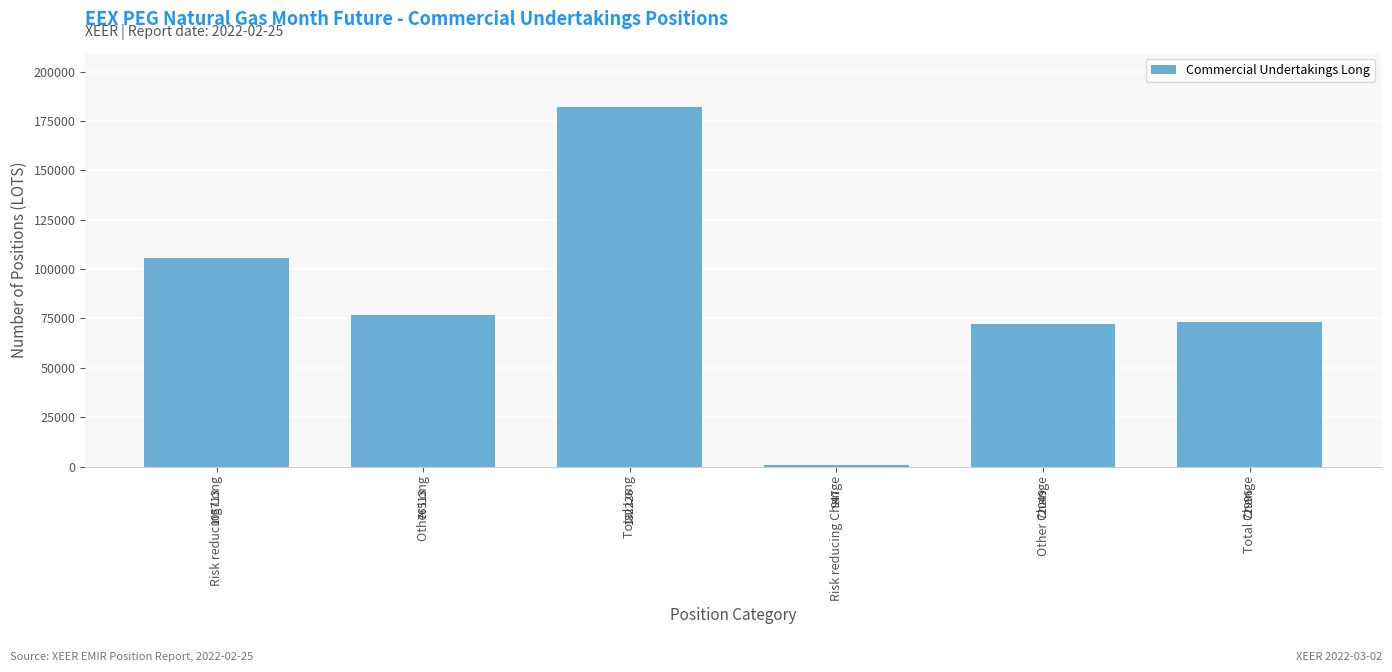

Reading left to right, extract all data points from this chart.

Risk reducing Long=105713	Other Long=76513	Total Long=182226	Risk reducing Change=947	Other Change=72049	Total Change=72996